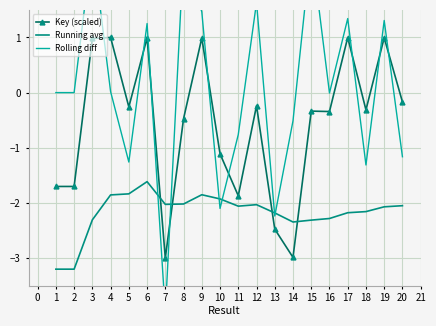

What is the minimum value for Running avg?

-3.2